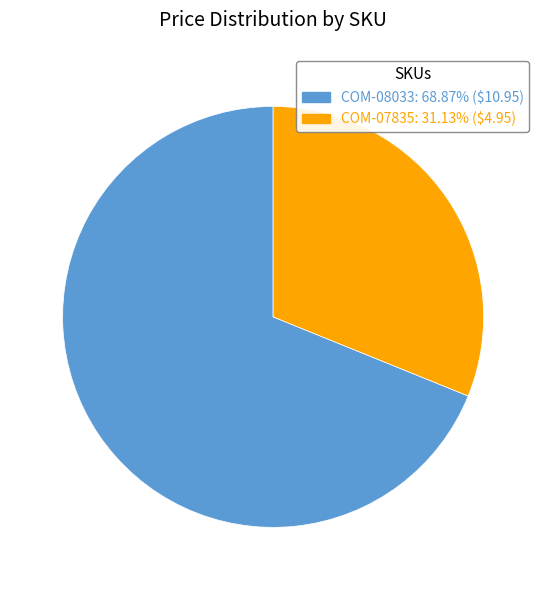

Is it true that COM-07835 is 31% of the pie?

True